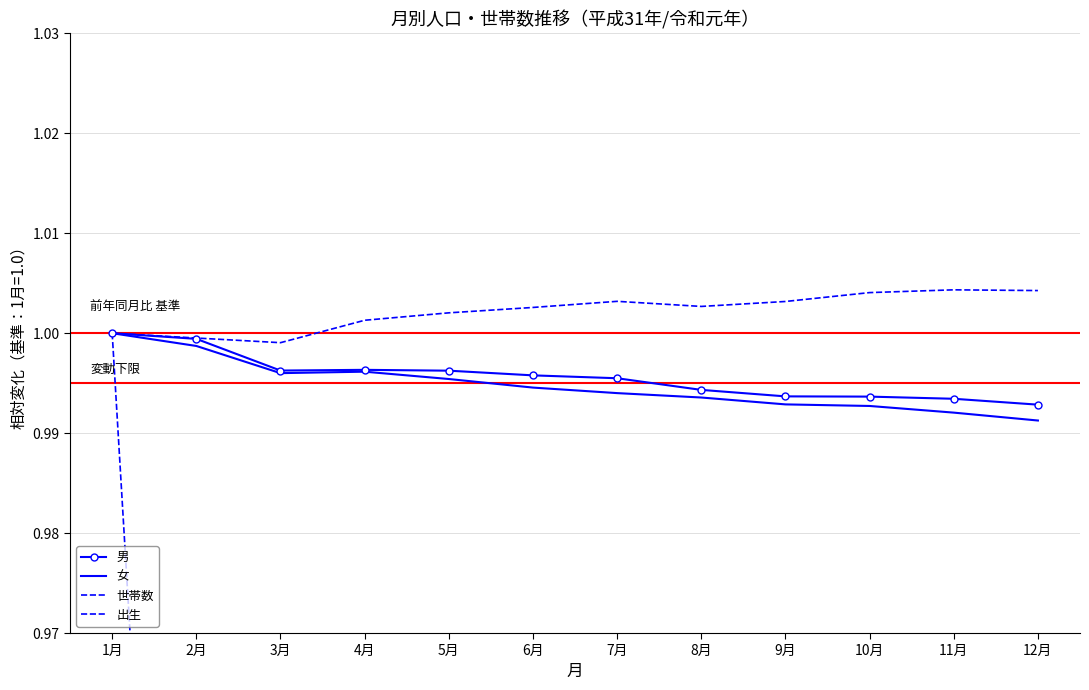

The 世帯数 series shows 1.0 at 2月. True or false?

True